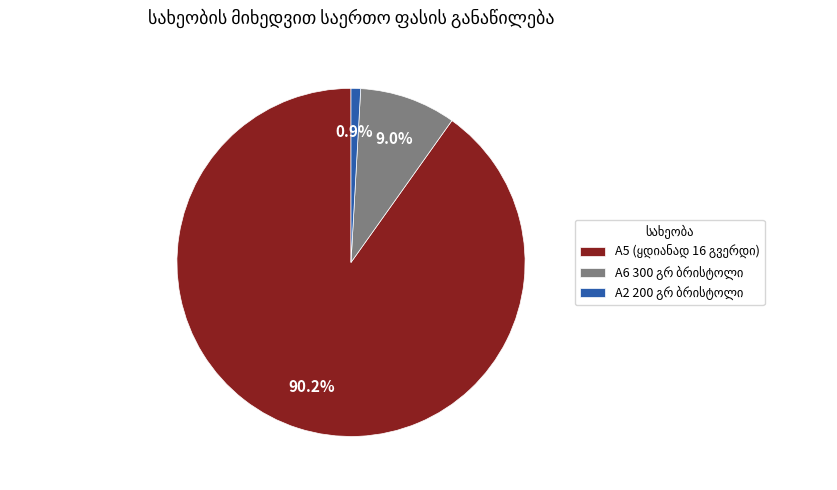

Count the number of slices in the pie.

3